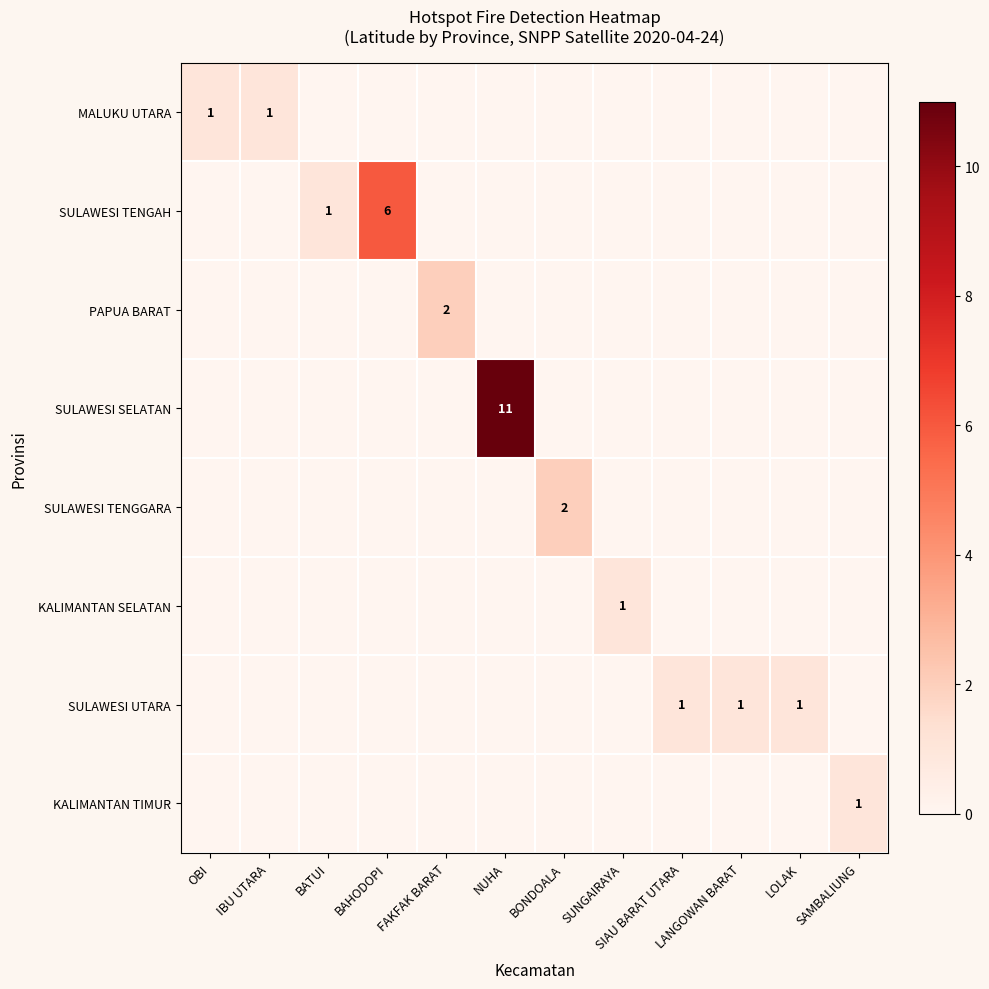

At which category is the sum across all series the highest?

NUHA